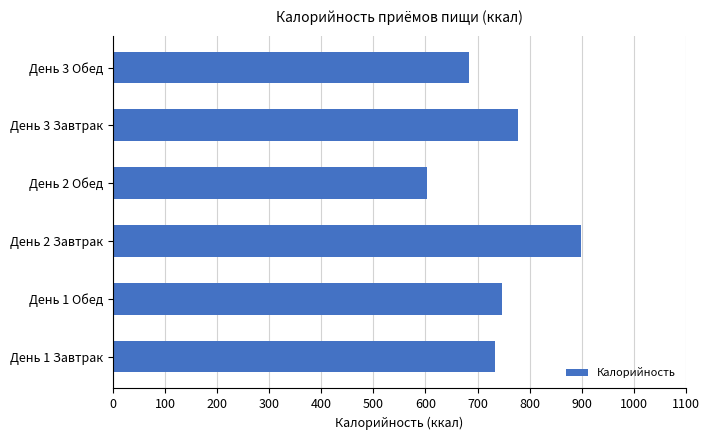

Reading bottom to top, extract all data points from this chart.

733.2	747.0	899.3	602.4	777.5	684.2